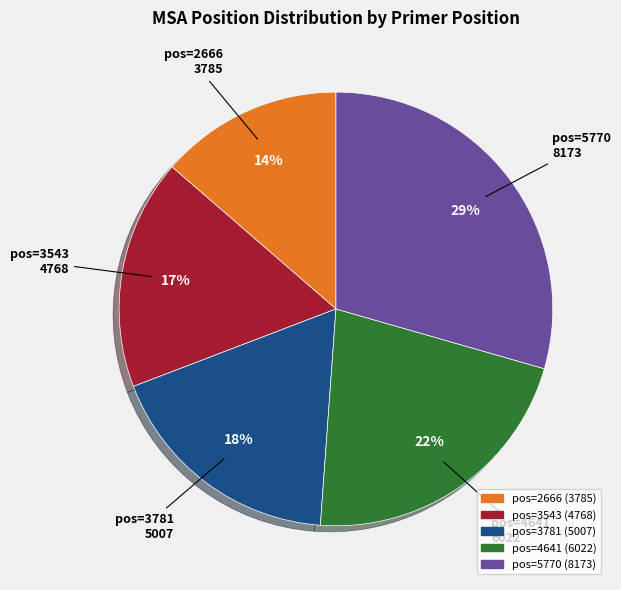

Which has a higher value, pos=2666 or pos=3543?

pos=3543